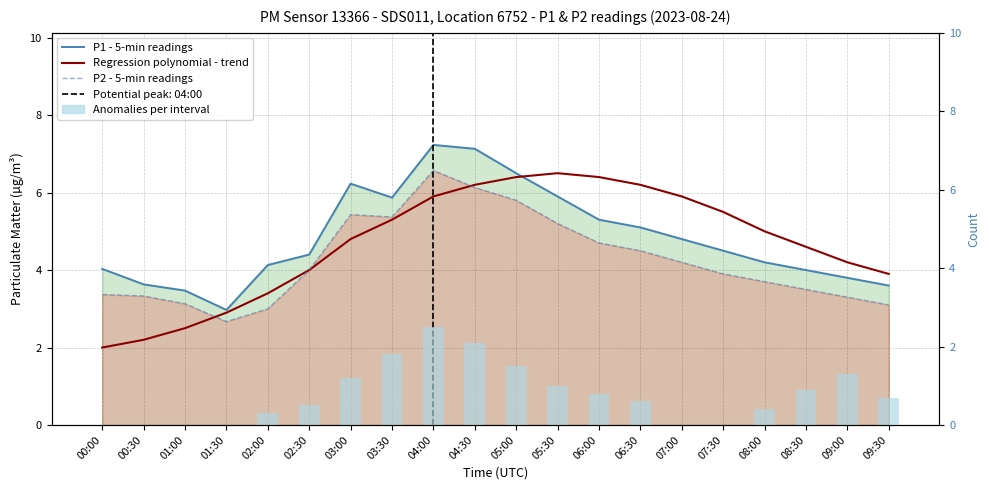

What is the average value of the Regression polynomial - trend series?

4.7